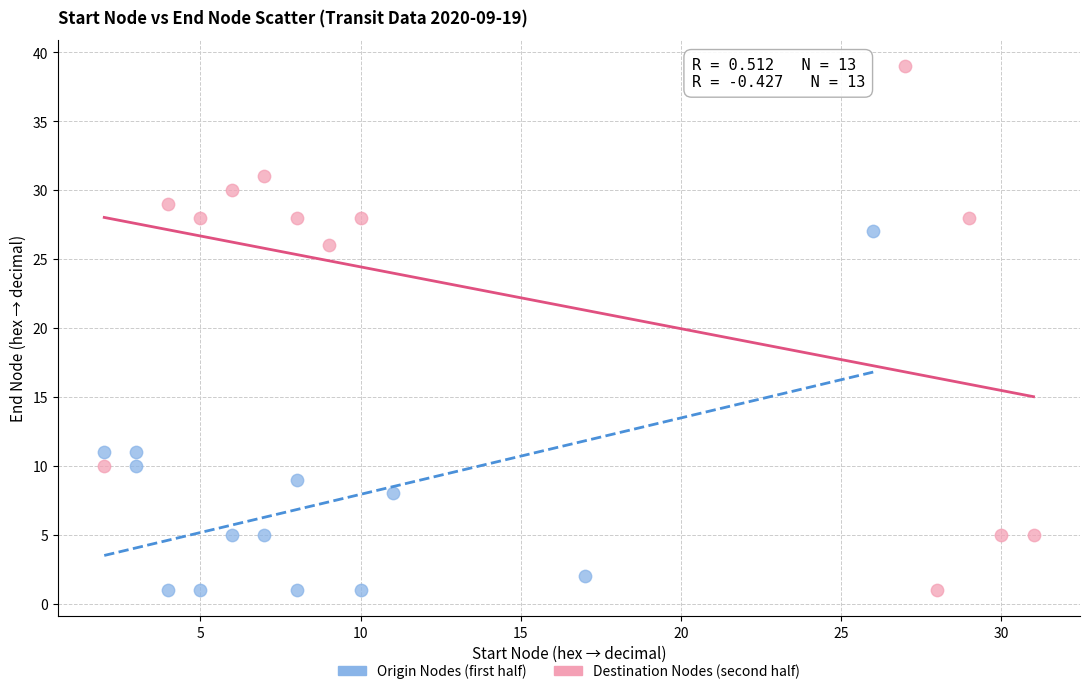

Which series reaches the maximum Y coordinate?

Destination Nodes (second half)